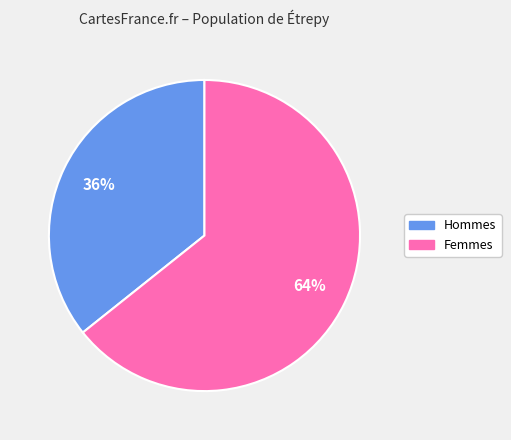

What percentage is the Hommes slice, to the nearest percent?

36%